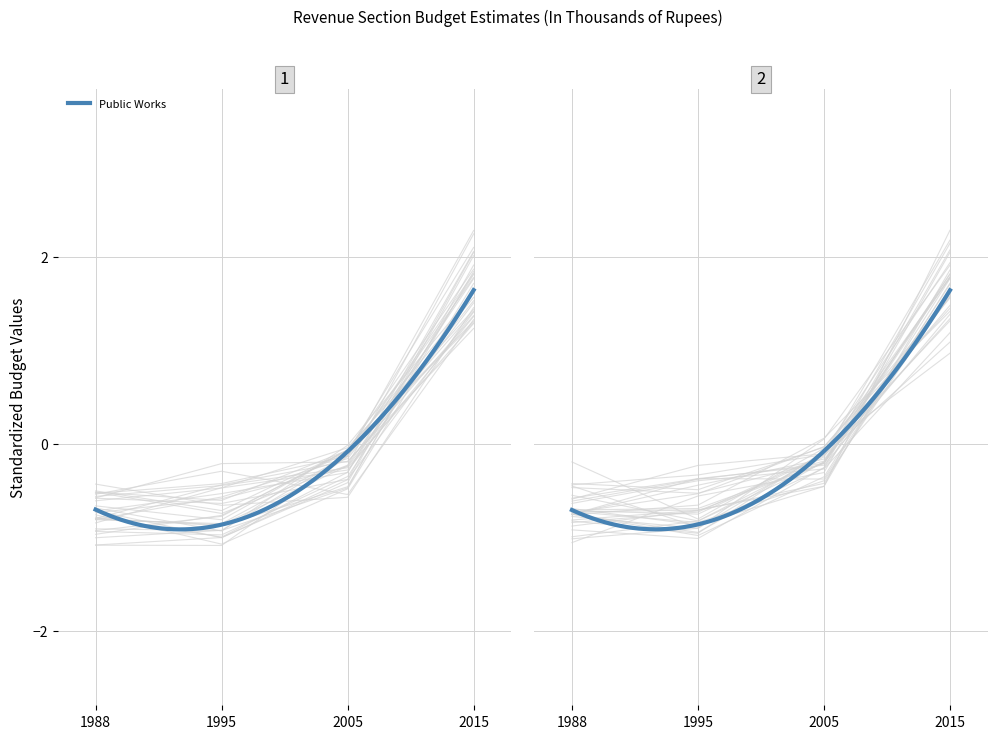

What is the maximum value for Public Works?

1.6